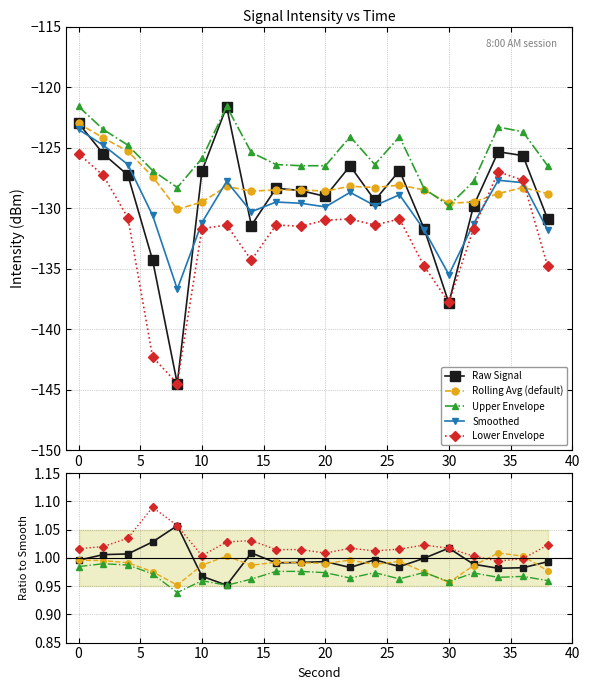

True or false: Rolling Avg (default) has more than 1 interior local peaks.

True